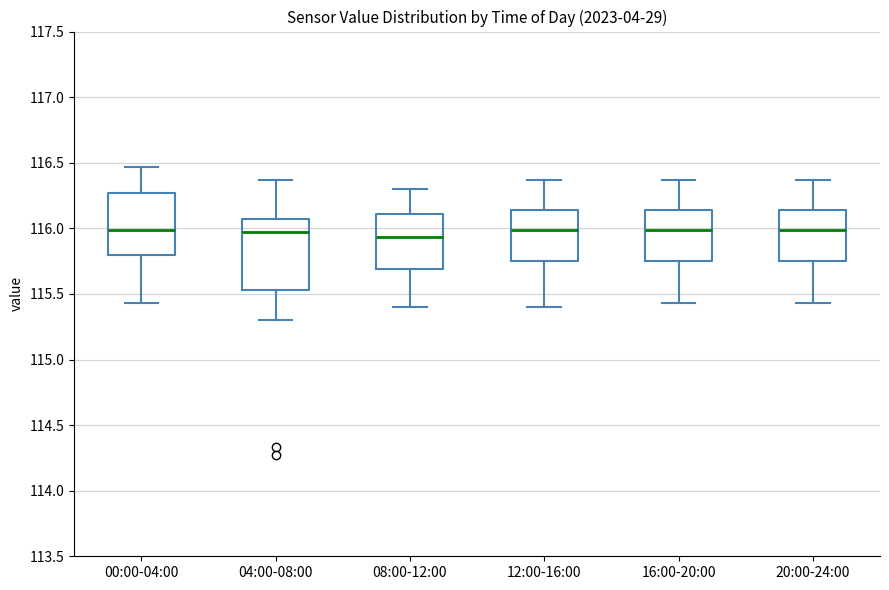

Comparing the boxes themselves (not the whiskers), which one is the tallest?

04:00-08:00